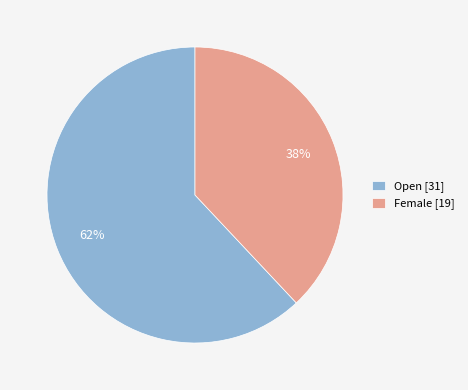

To the nearest percent, what is the difference between the largest and smallest slice percentages?

24%